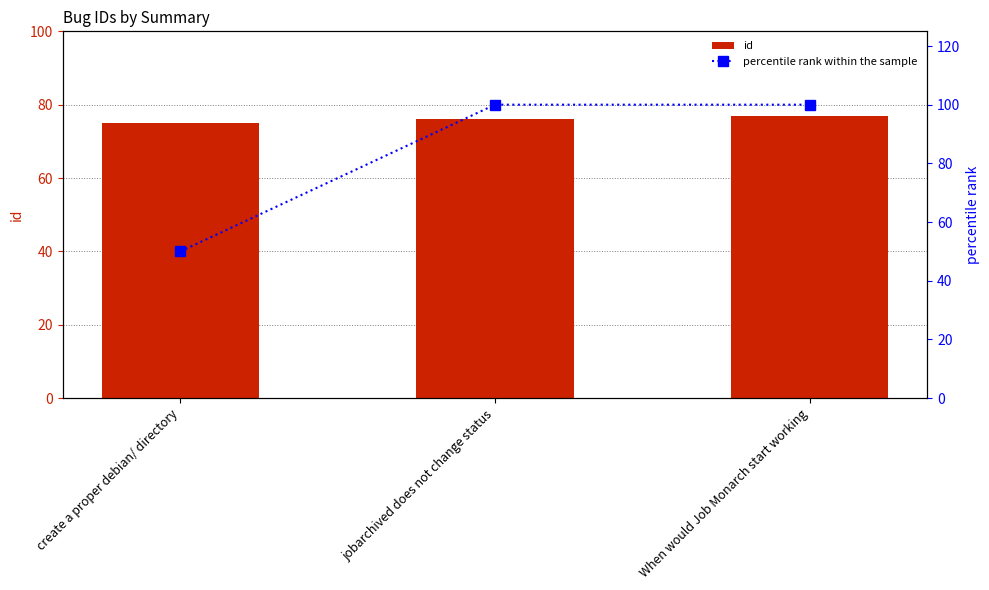

At which label does id reach its peak?

When would Job Monarch start working